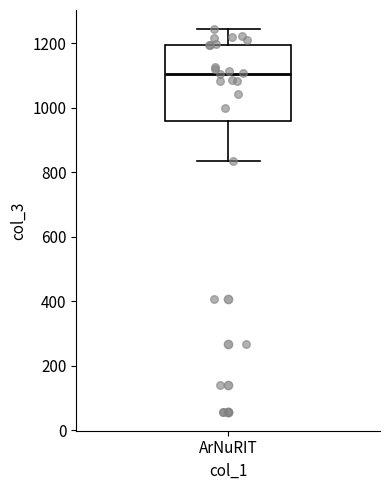

Read this box plot against the y-axis: the position of the median line, the range covered by the box, and the ends of both whiskers. The values are not printed on the chart, so give them approximately, as read against the axis.

median 1100, box 960 to 1200, whiskers 840 to 1240